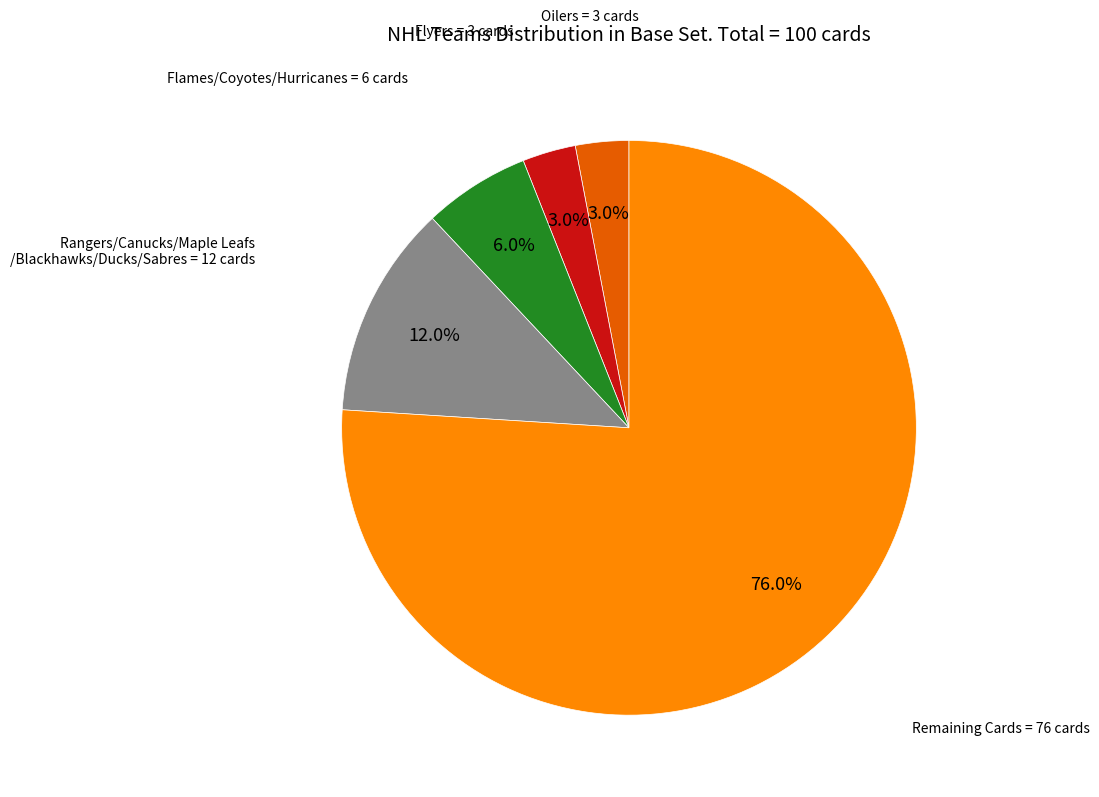

To the nearest percent, what is the average slice percentage?

20%